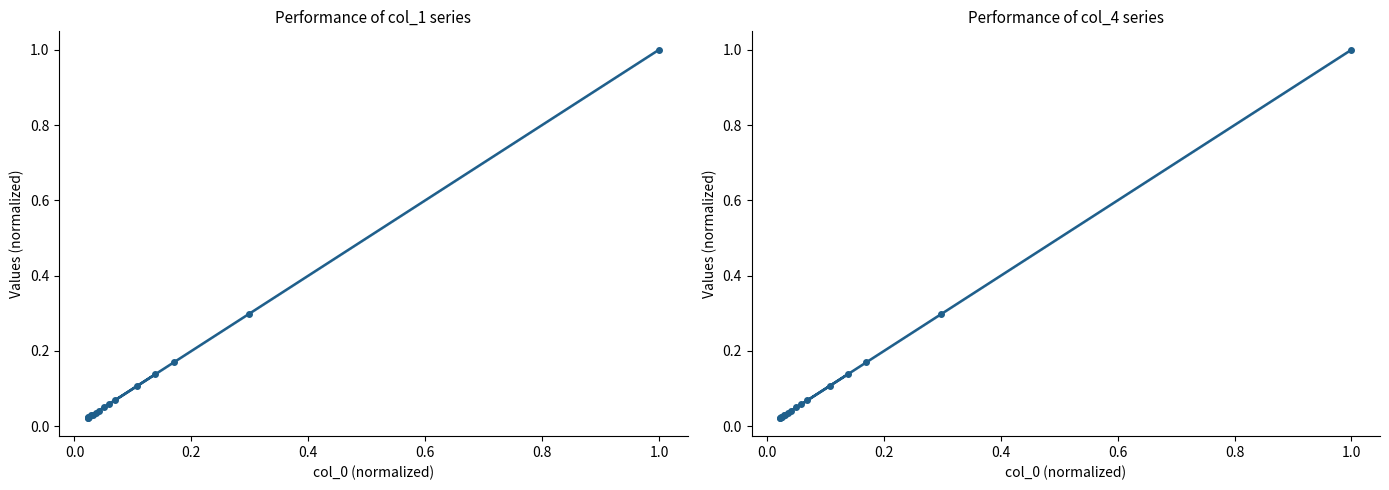

How many data points does each series have?

16